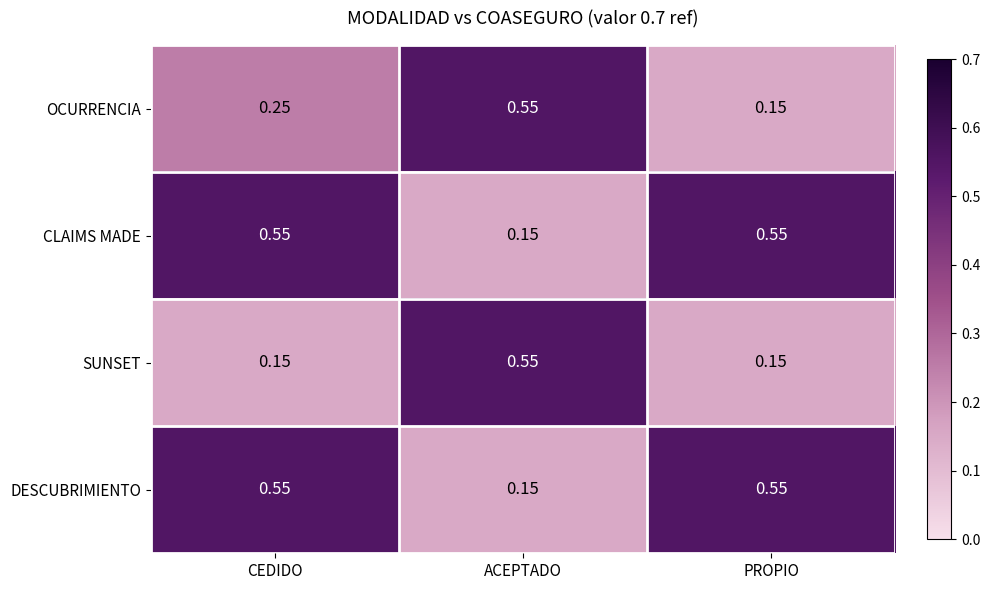

Where is CLAIMS MADE nearest to the value 0?

ACEPTADO